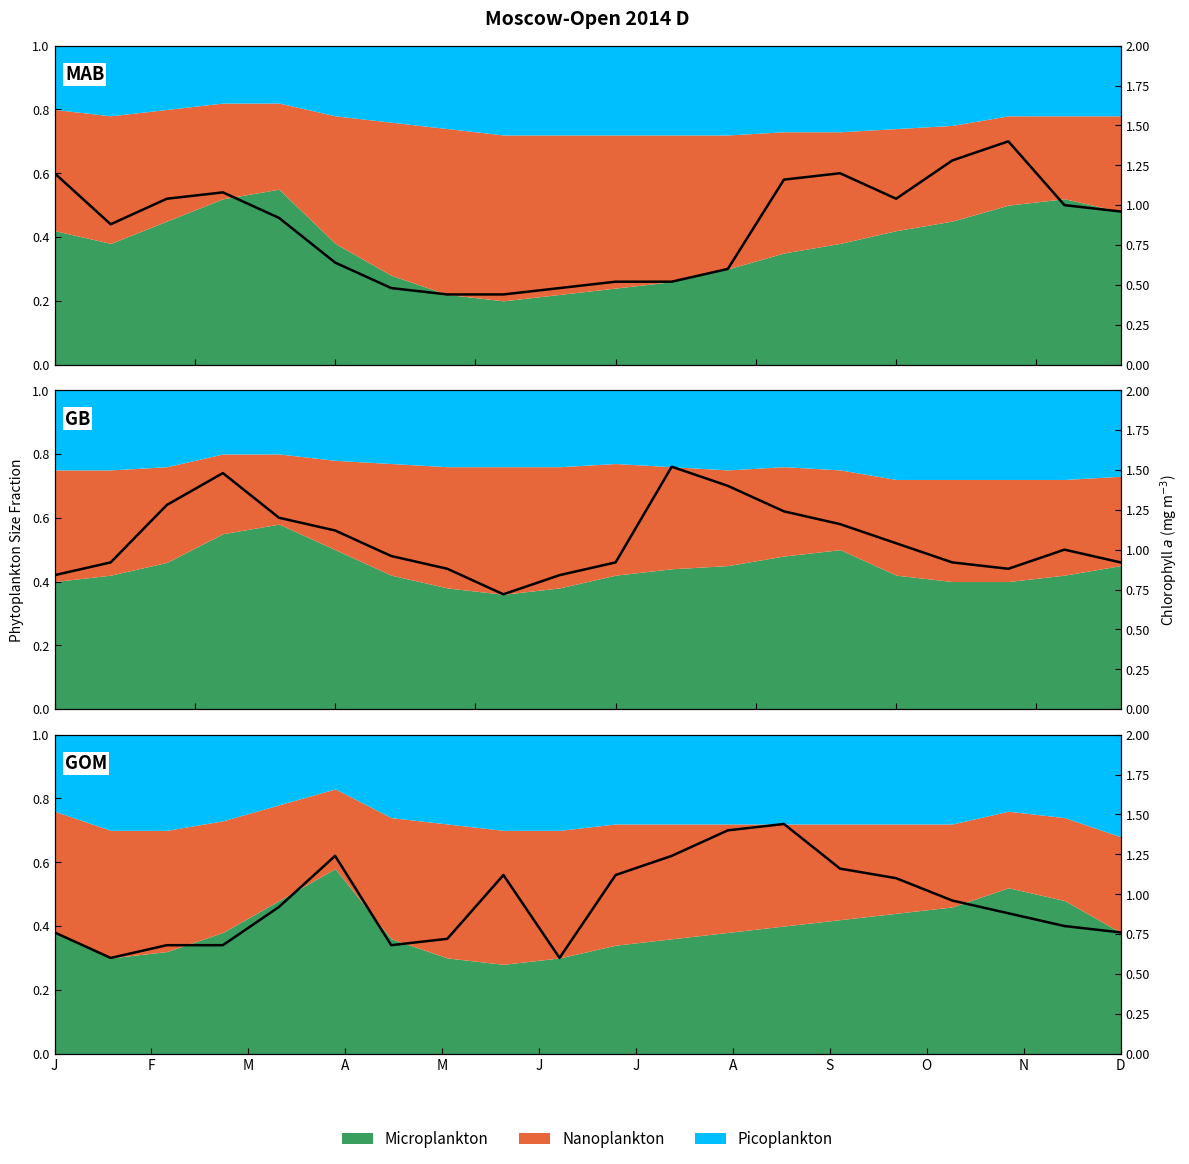

How many interior local valleys (lower than both neighbors) does the data have?

3